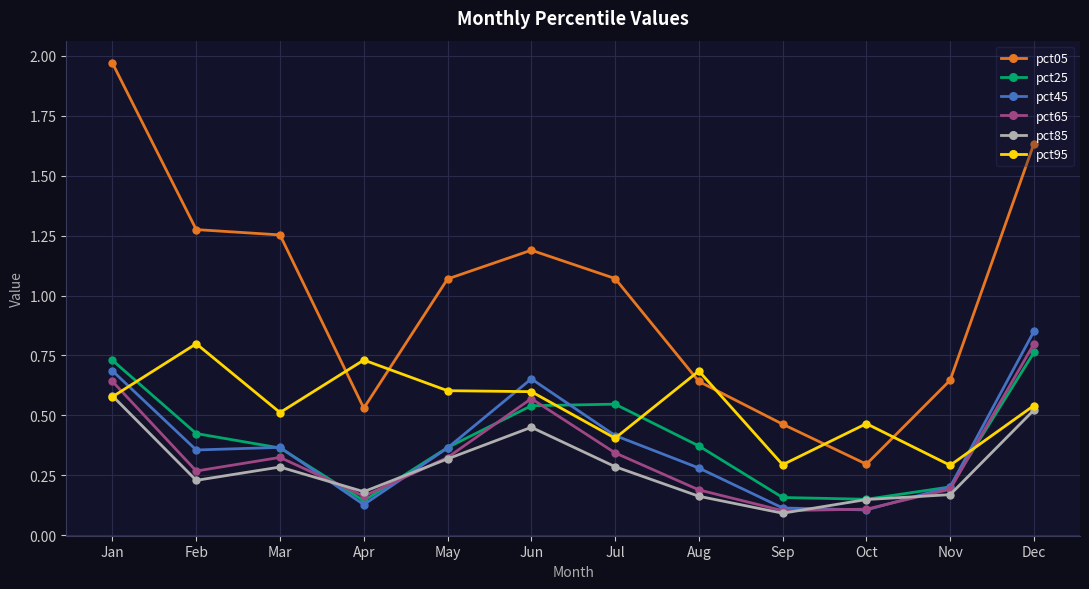

How many categories are shown in the chart?

12